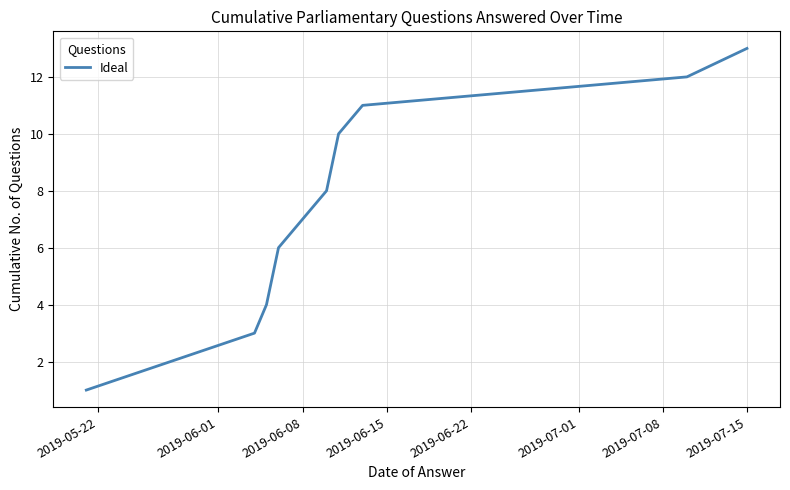

True or false: the data has more than 0 interior local peaks.

False